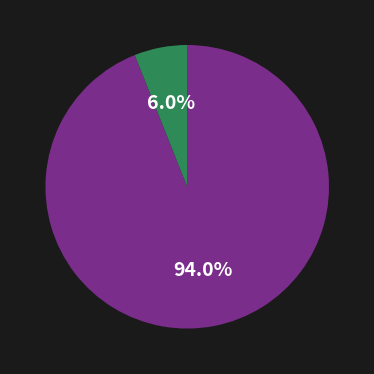

Is there a majority slice in this chart?

Yes